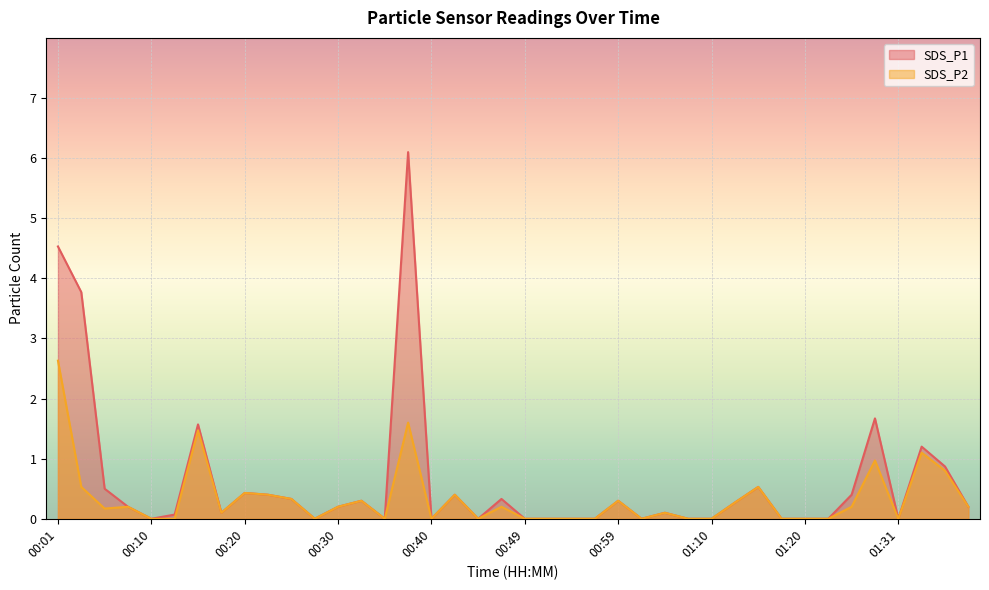

In SDS_P2, how many points are lower than both neighbors (excluding endpoints)?

8